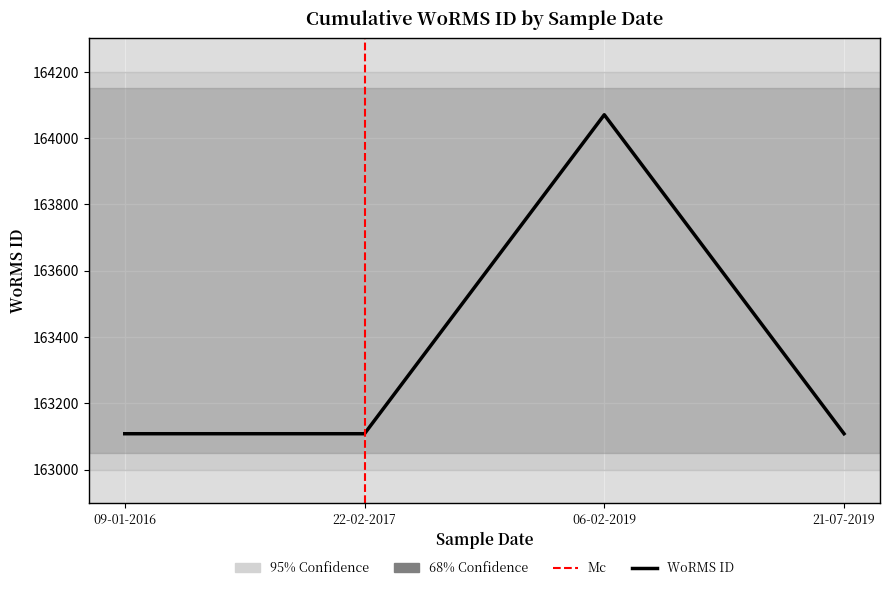

What is the smallest value displayed?

163108